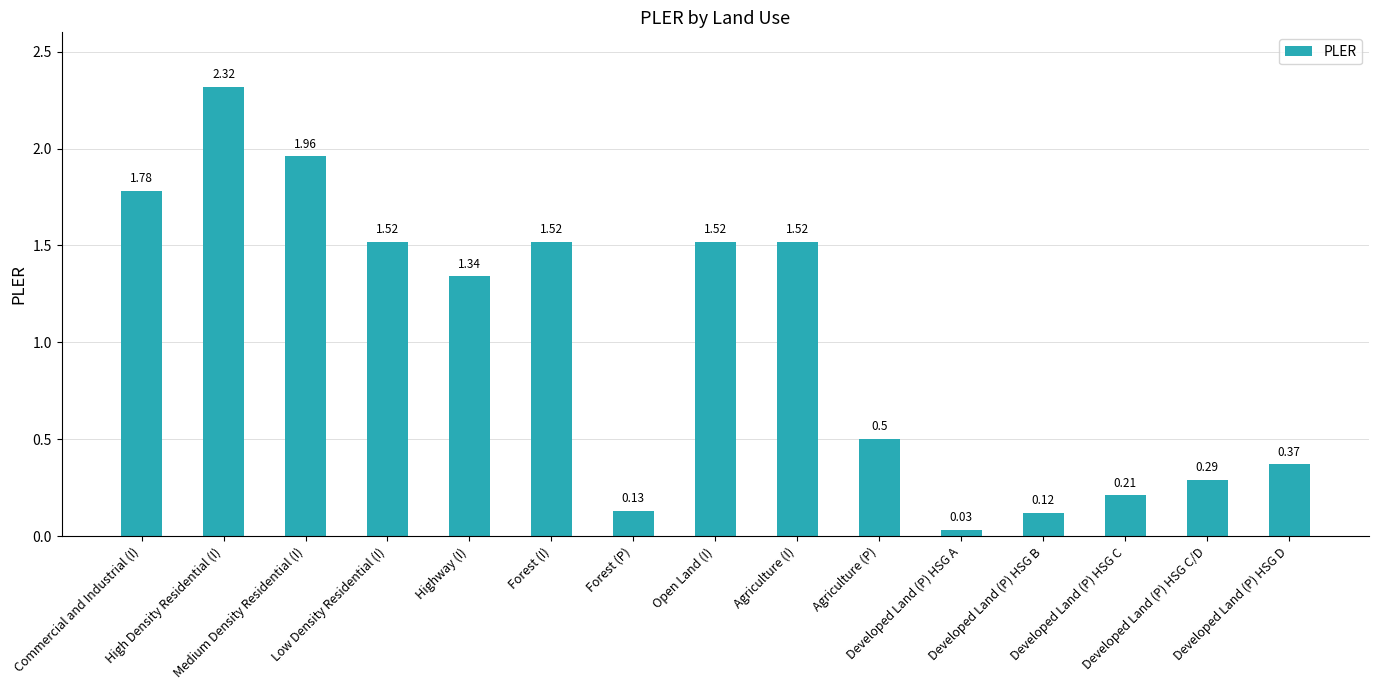

What is the difference between the second highest and minimum values?

1.9